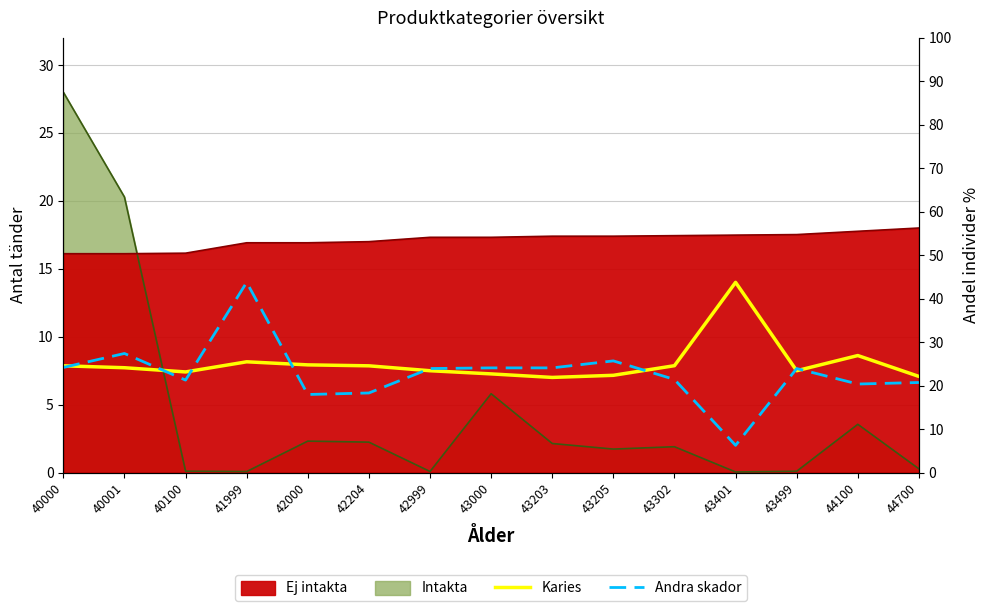

At which category does Karies reach its first local valley?

40100